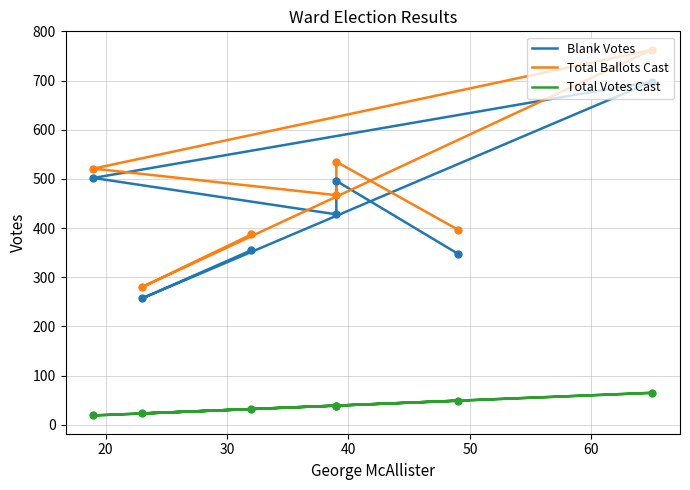

Is the value of Total Votes Cast at 10 greater than the value of Blank Votes at 30?

No